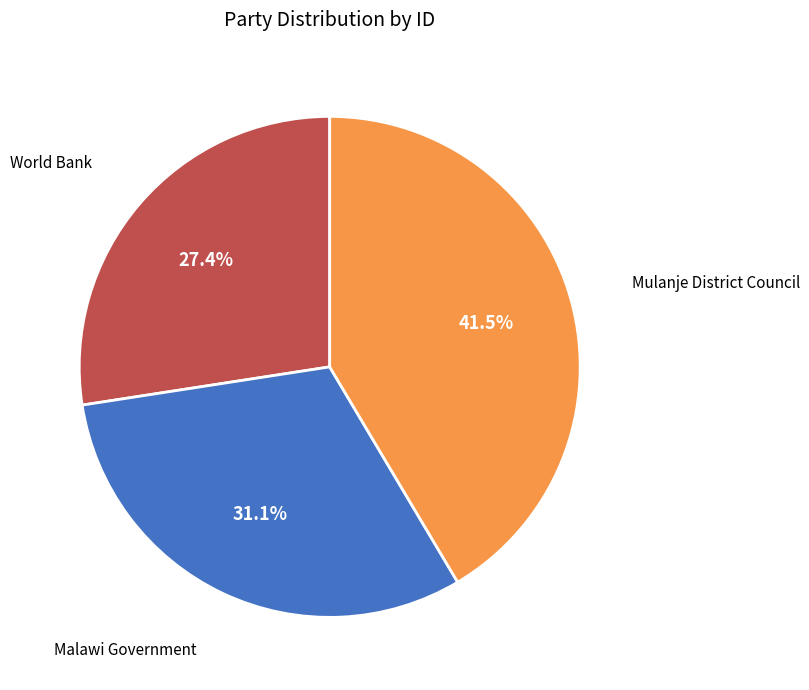

Which slice is the smallest?

World Bank